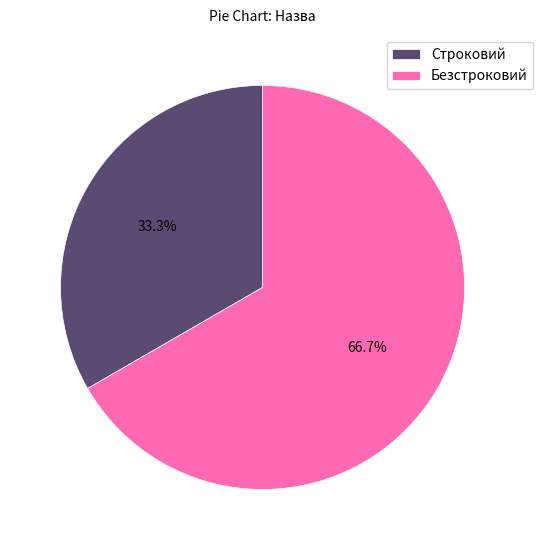

What is the majority slice?

Безстроковий